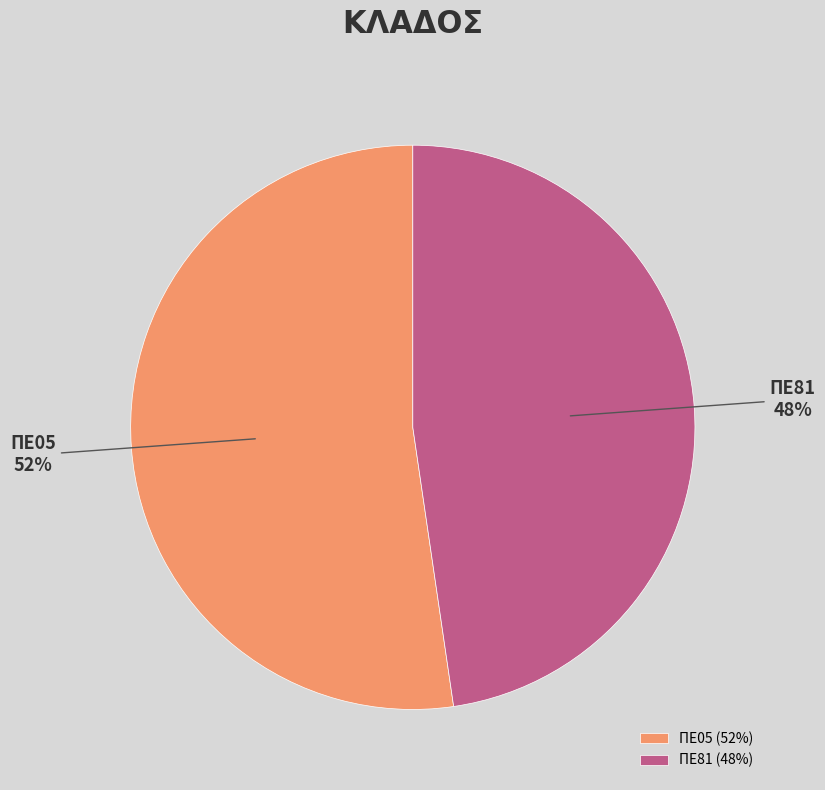

Which category accounts for the majority?

ΠΕ05